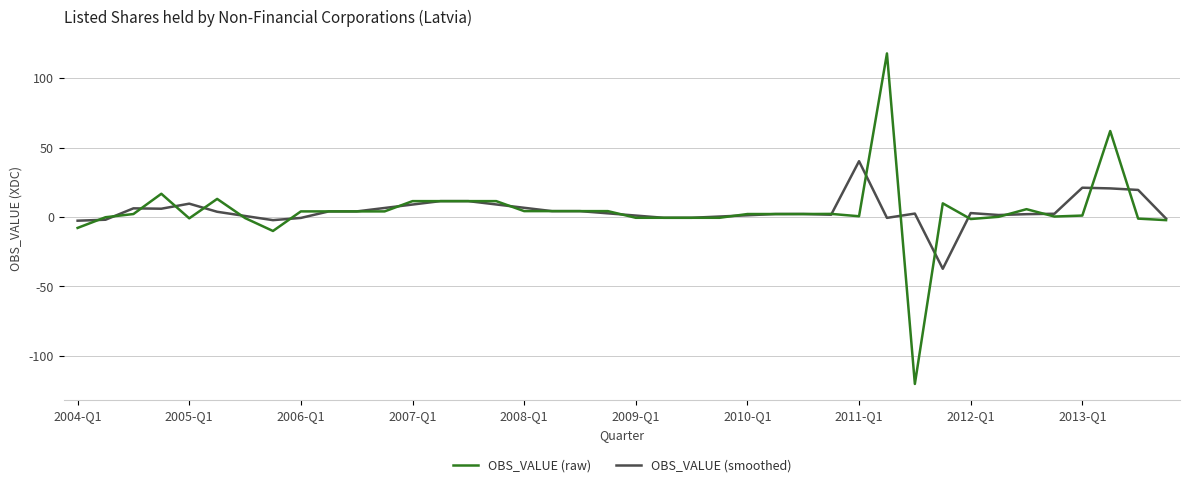

What is the greatest value displayed?

117.8